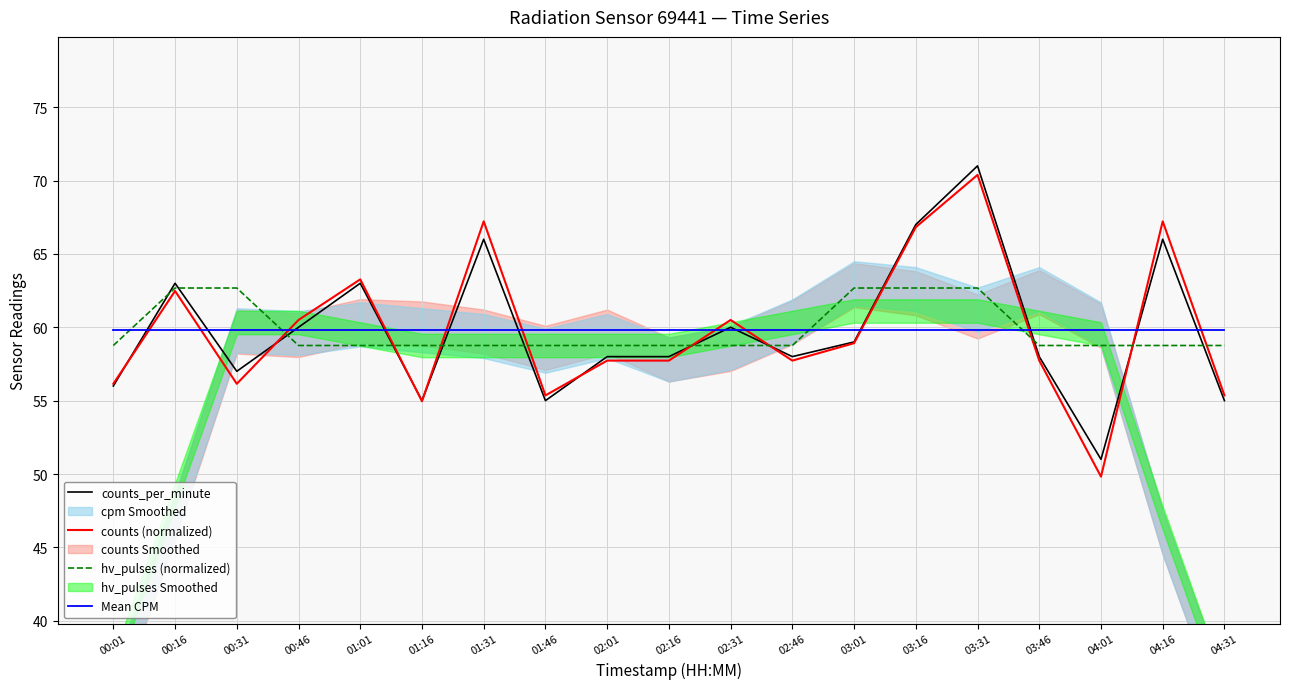

Reading right to left, transcribe all the data shown in this chart.

counts_per_minute: 55.0	66.0	51.0	58.0	71.0	67.0	59.0	58.0	60.0	58.0	58.0	55.0	66.0	55.0	63.0	60.0	57.0	63.0	56.0
counts (normalized): 55.4	67.2	49.8	57.7	70.4	66.8	58.9	57.7	60.5	57.7	57.7	55.4	67.2	55.0	63.3	60.5	56.1	62.5	56.1
hv_pulses (normalized): 58.8	58.8	58.8	58.8	62.7	62.7	62.7	58.8	58.8	58.8	58.8	58.8	58.8	58.8	58.8	58.8	62.7	62.7	58.8
Mean CPM: 59.8	59.8	59.8	59.8	59.8	59.8	59.8	59.8	59.8	59.8	59.8	59.8	59.8	59.8	59.8	59.8	59.8	59.8	59.8